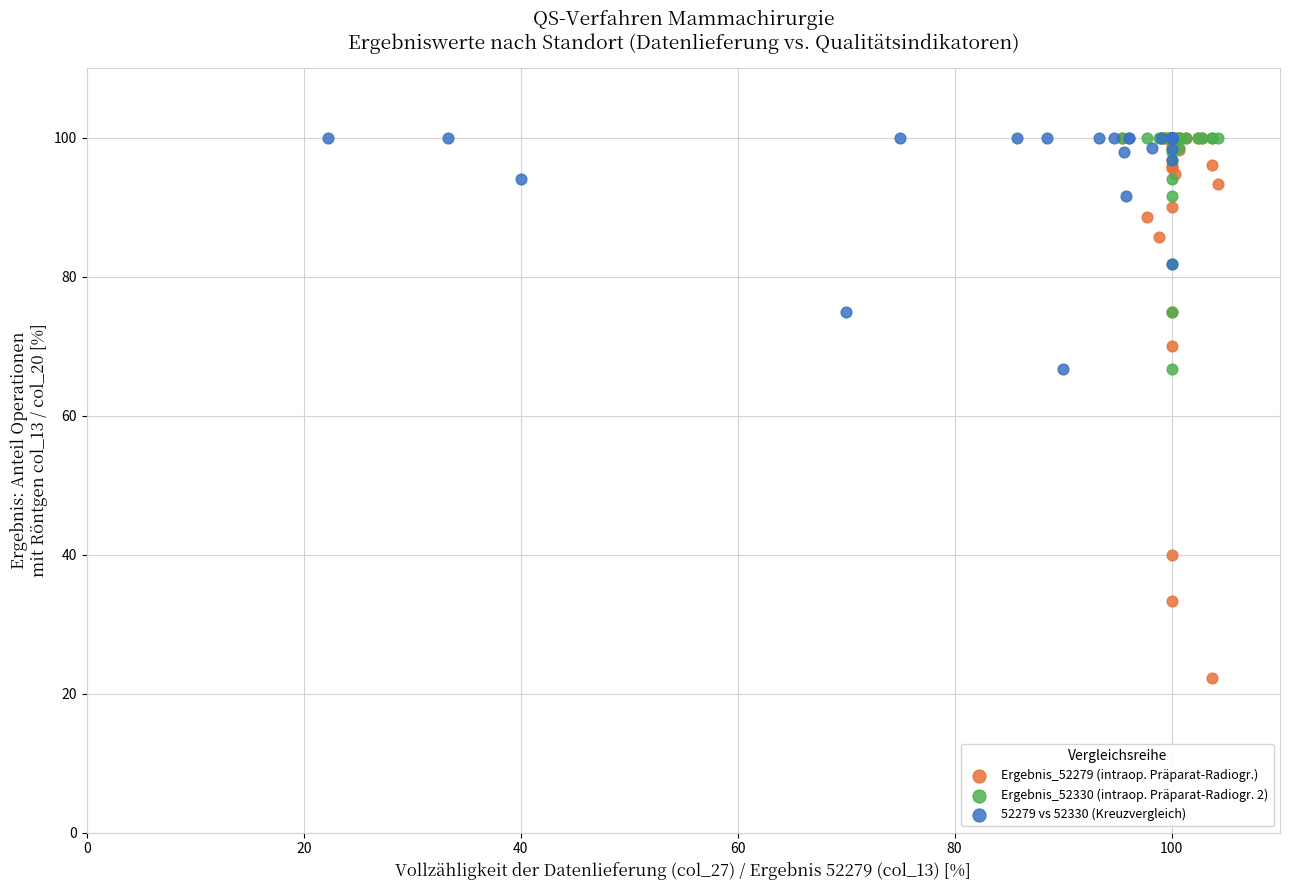

Which series has the widest spread of Y values?

Ergebnis_52279 (intraop. Präparat-Radiogr.)